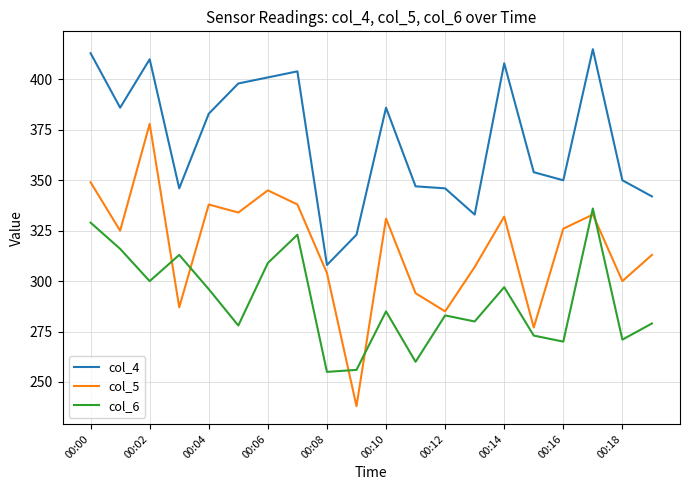

Rank the series by their maximum value, from lowest to highest.

col_6, col_5, col_4